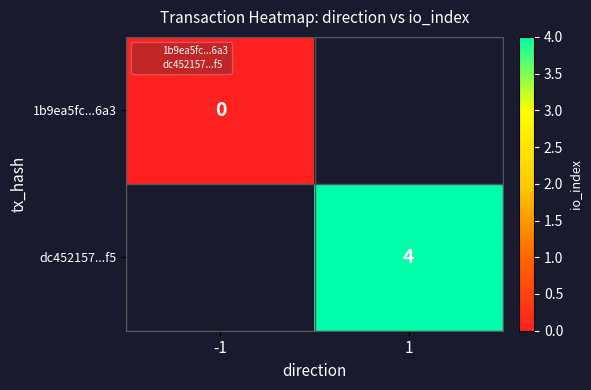

Rank the categories by 1b9ea5fc...6a3 value from lowest to highest.

-1, 1